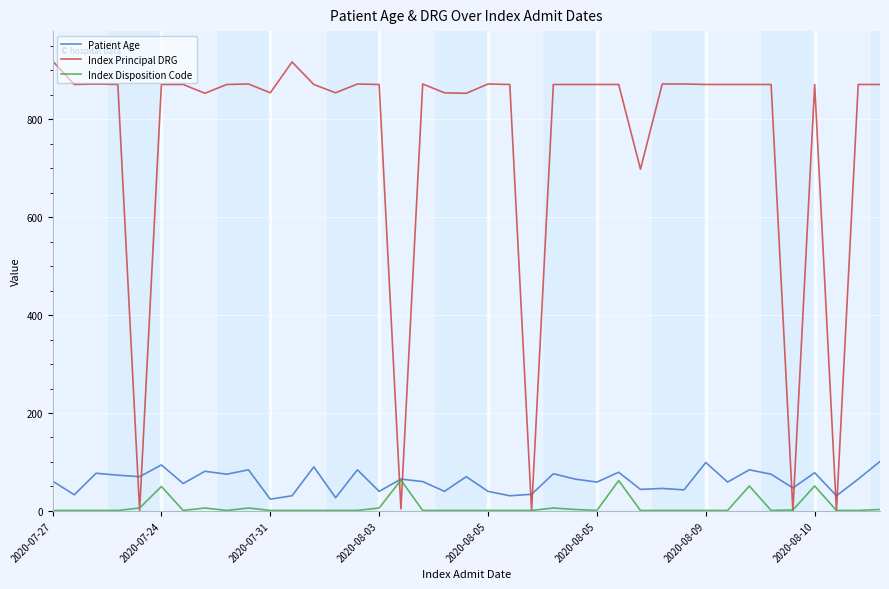

How many lines are shown in the chart?

3